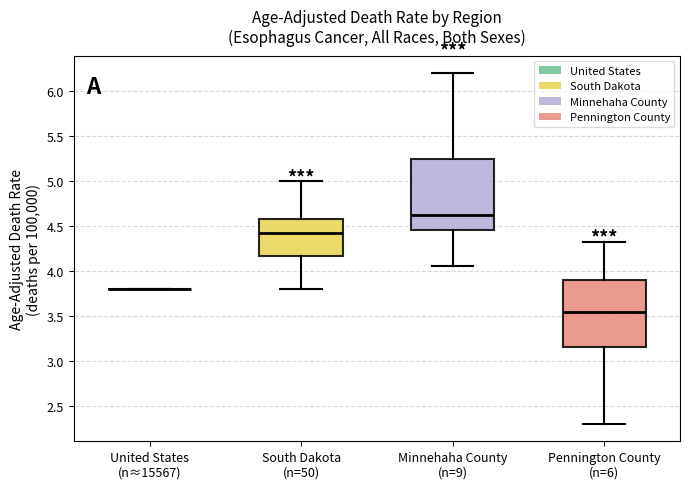

Reading left to right, read every box against the y-axis: the position of its median line, the range the box covers, and the ends of its whiskers. The values are not printed on the chart, so give them approximately, as read against the axis.

United States (n≈15567): box collapsed to a line at 3.80, whiskers 3.80 to 3.80
South Dakota (n=50): median 4.45, box 4.15 to 4.55, whiskers 3.80 to 5.00
Minnehaha County (n=9): median 4.60, box 4.45 to 5.25, whiskers 4.05 to 6.20
Pennington County (n=6): median 3.55, box 3.15 to 3.90, whiskers 2.30 to 4.35